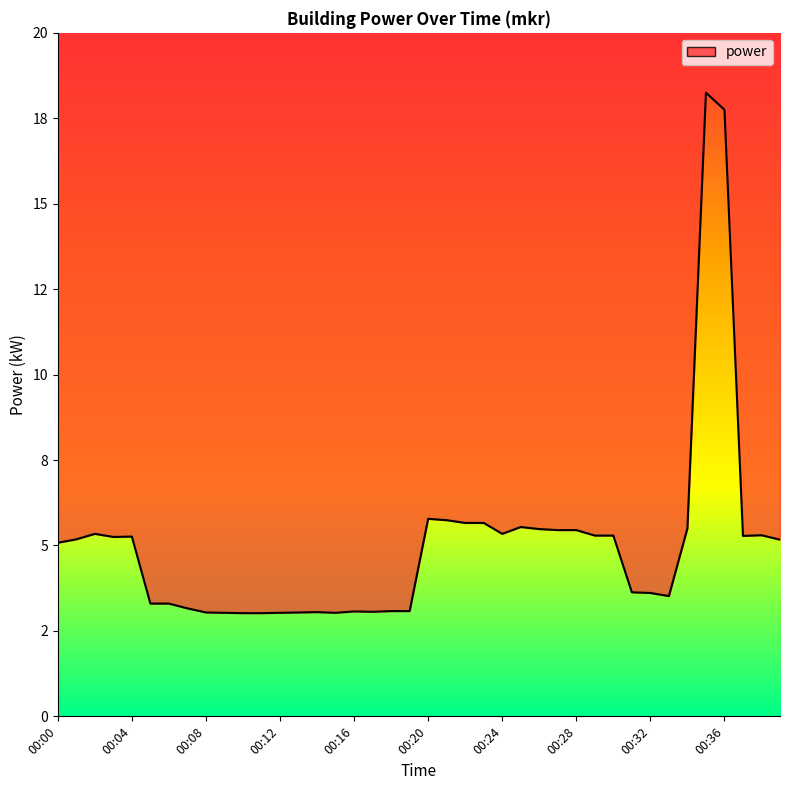

At which category does the chart reach its peak across all series?

00:35